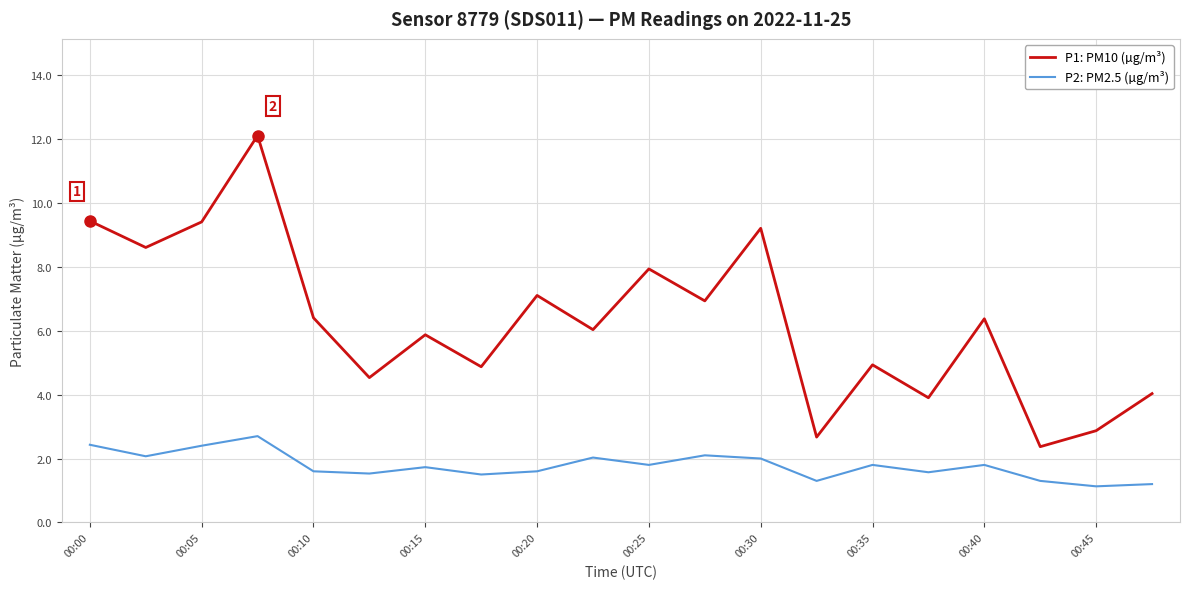

What is the difference between the maximum and second lowest values in the P2: PM2.5 (µg/m³) series?

1.5